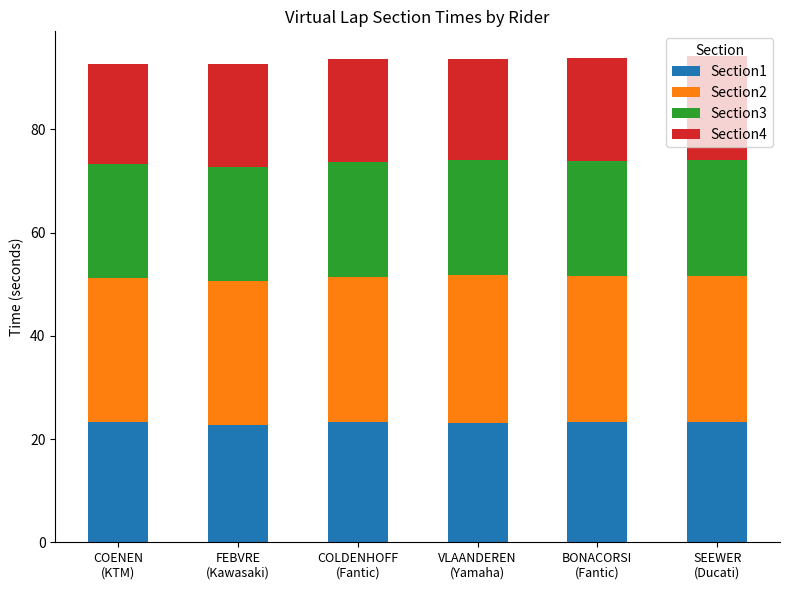

Does the chart contain stacked bars?

Yes